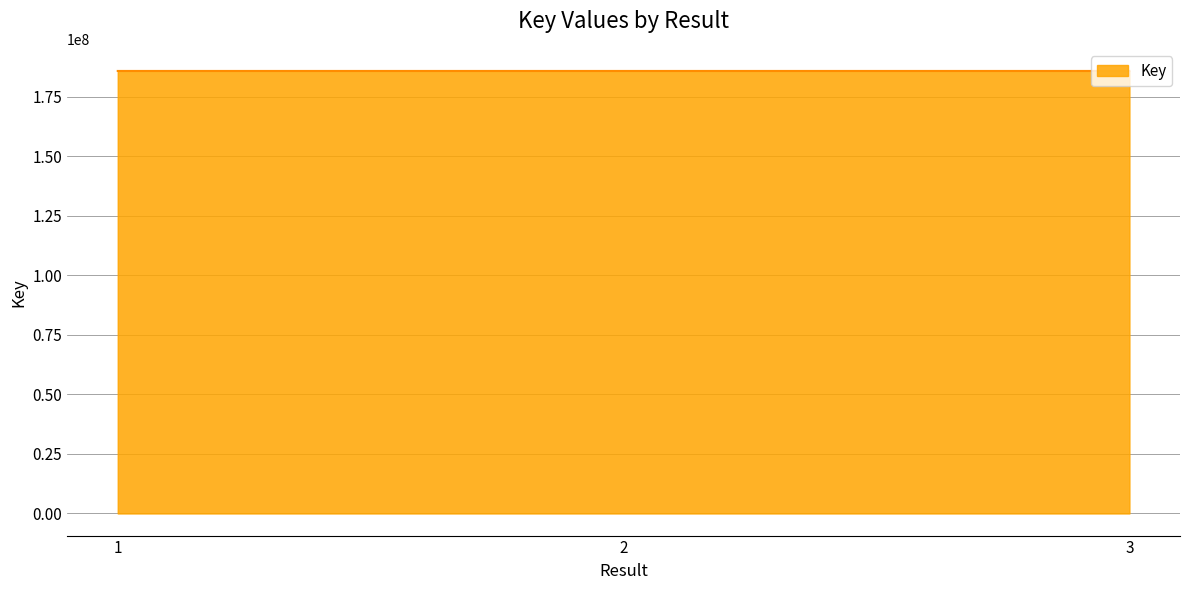

How many lines are shown in the chart?

1